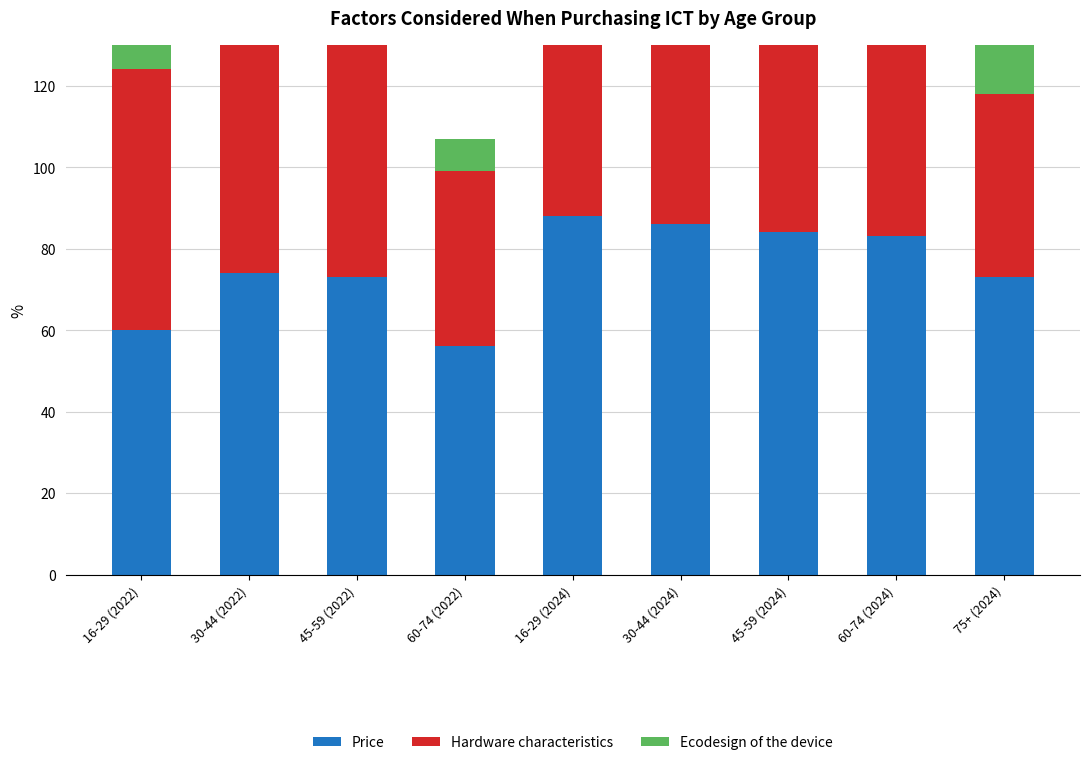

What is the minimum value shown in the chart?

8